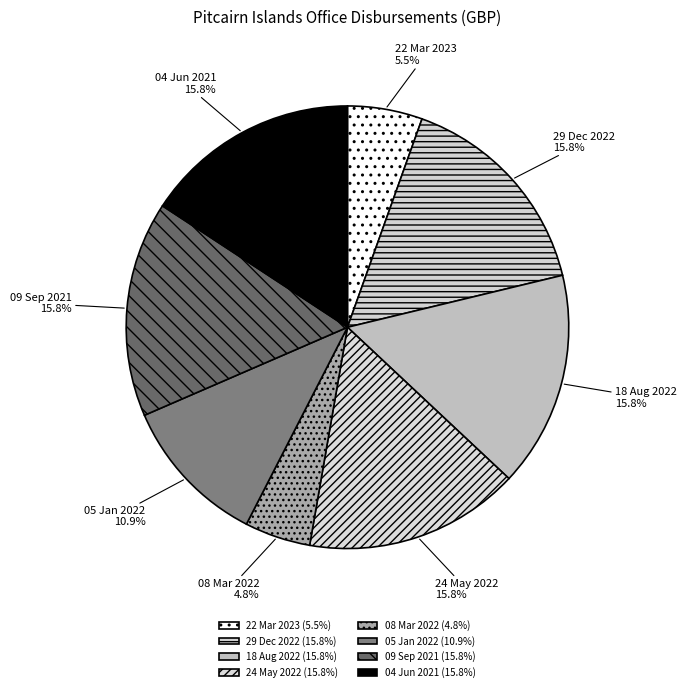

How much of the chart is everything except 24 May 2022?

84.2%